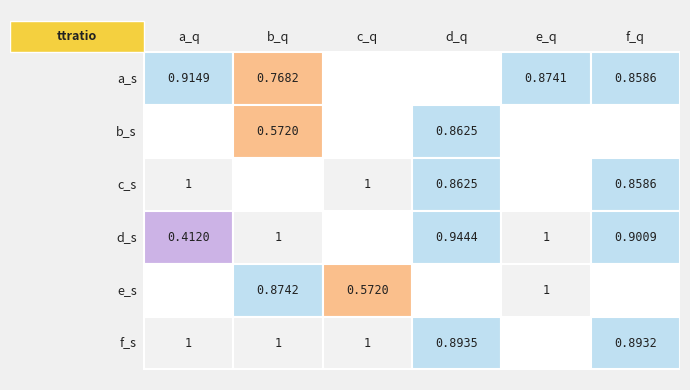

How many values in 1.2. are above zero?

1